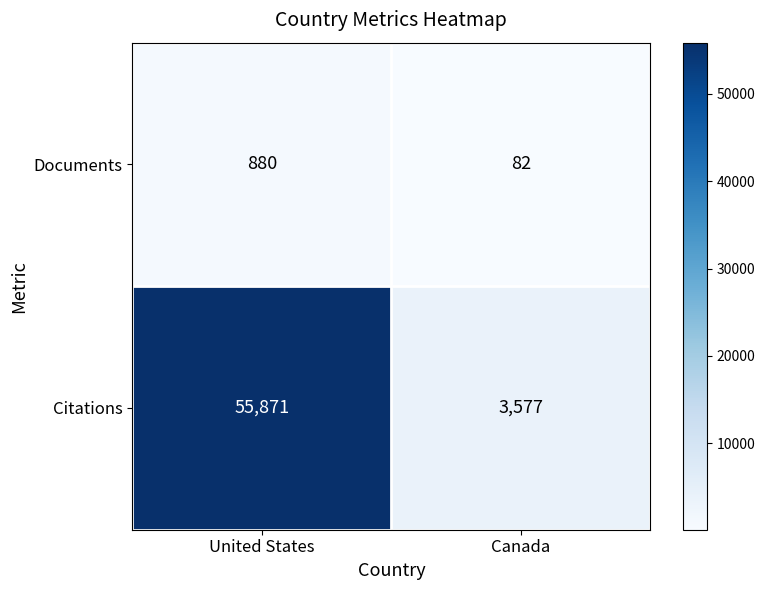

The value of Documents at United States is 323. True or false?

False